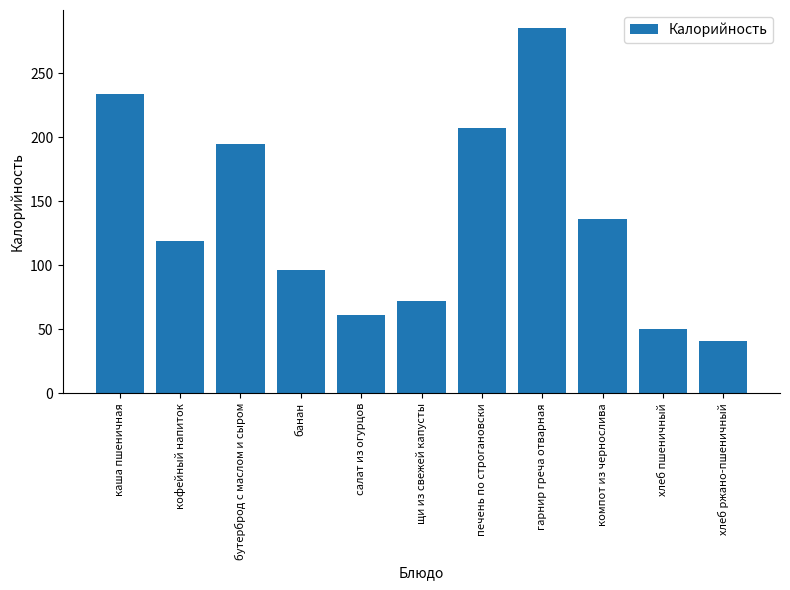

What is the sum of all values?

1496